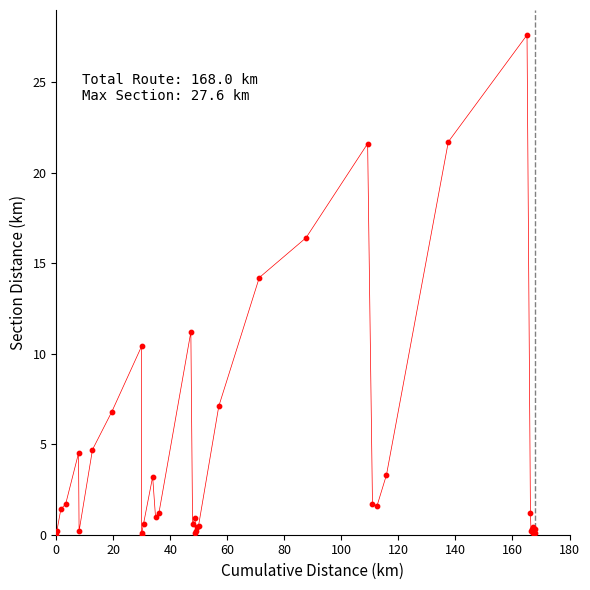

What Y value in the scatter plot is closest to 13?

14.2